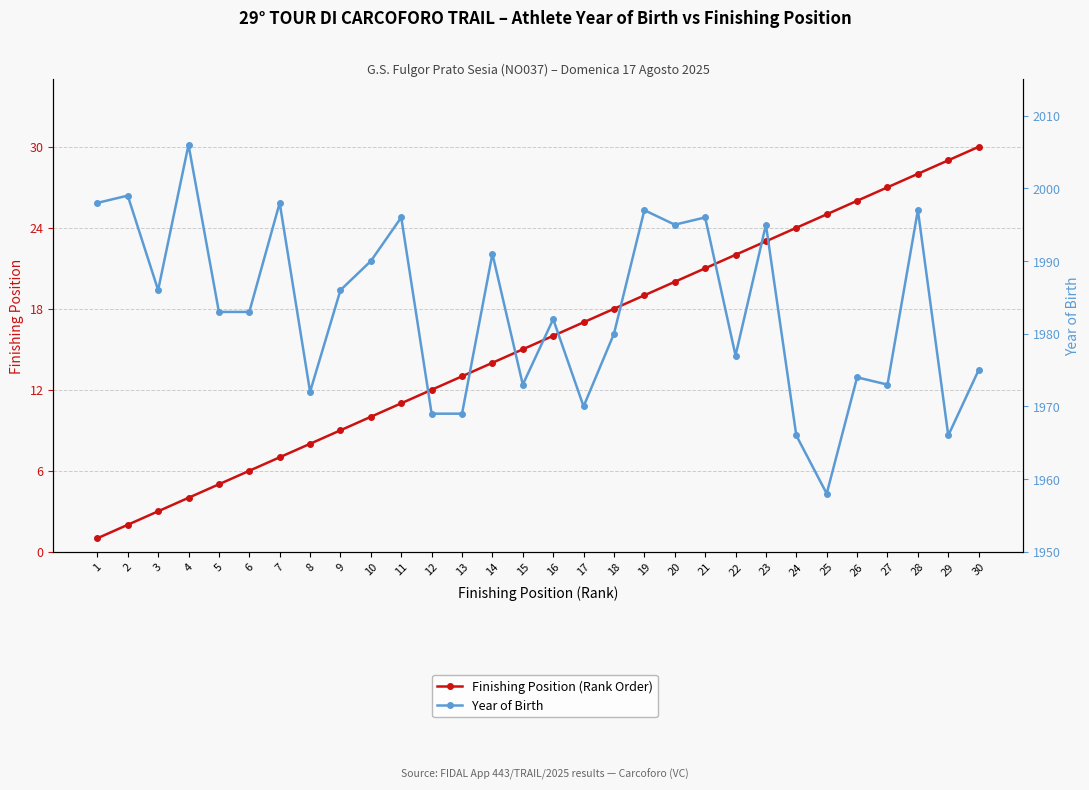

How many values in the Year of Birth series are below 1983?

14